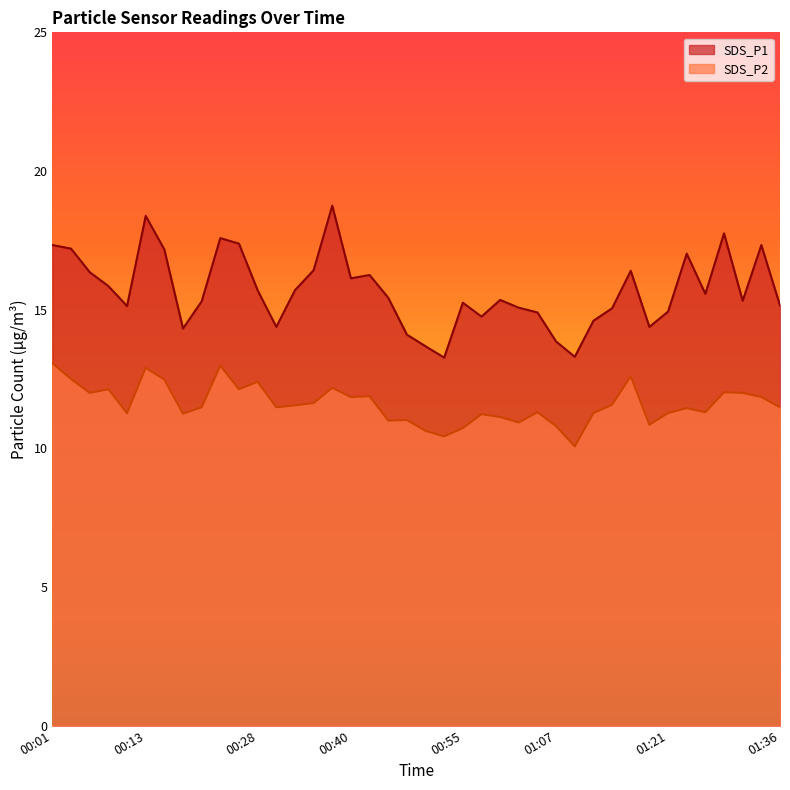

Reading left to right, extract all data points from this chart.

SDS_P1: 00:01=17.3	00:03=17.2	00:06=16.4	00:08=15.8	00:11=15.1	00:13=18.4	00:16=17.2	00:18=14.3	00:21=15.3	00:23=17.6	00:26=17.4	00:28=15.7	00:30=14.4	00:33=15.7	00:35=16.4	00:38=18.8	00:40=16.1	00:43=16.2	00:45=15.4	00:47=14.1	00:50=13.7	00:52=13.3	00:55=15.2	00:57=14.8	01:00=15.3	01:02=15.1	01:04=14.9	01:07=13.8	01:09=13.3	01:12=14.6	01:14=15.1	01:17=16.4	01:19=14.4	01:21=14.9	01:24=17.0	01:26=15.6	01:29=17.8	01:31=15.3	01:34=17.3	01:36=15.2
SDS_P2: 00:01=13.1	00:03=12.5	00:06=12.0	00:08=12.1	00:11=11.3	00:13=12.9	00:16=12.5	00:18=11.2	00:21=11.5	00:23=13.0	00:26=12.1	00:28=12.4	00:30=11.5	00:33=11.6	00:35=11.6	00:38=12.2	00:40=11.8	00:43=11.9	00:45=11.0	00:47=11.0	00:50=10.6	00:52=10.4	00:55=10.7	00:57=11.2	01:00=11.1	01:02=10.9	01:04=11.3	01:07=10.8	01:09=10.1	01:12=11.3	01:14=11.6	01:17=12.6	01:19=10.8	01:21=11.3	01:24=11.4	01:26=11.3	01:29=12.0	01:31=12.0	01:34=11.8	01:36=11.5